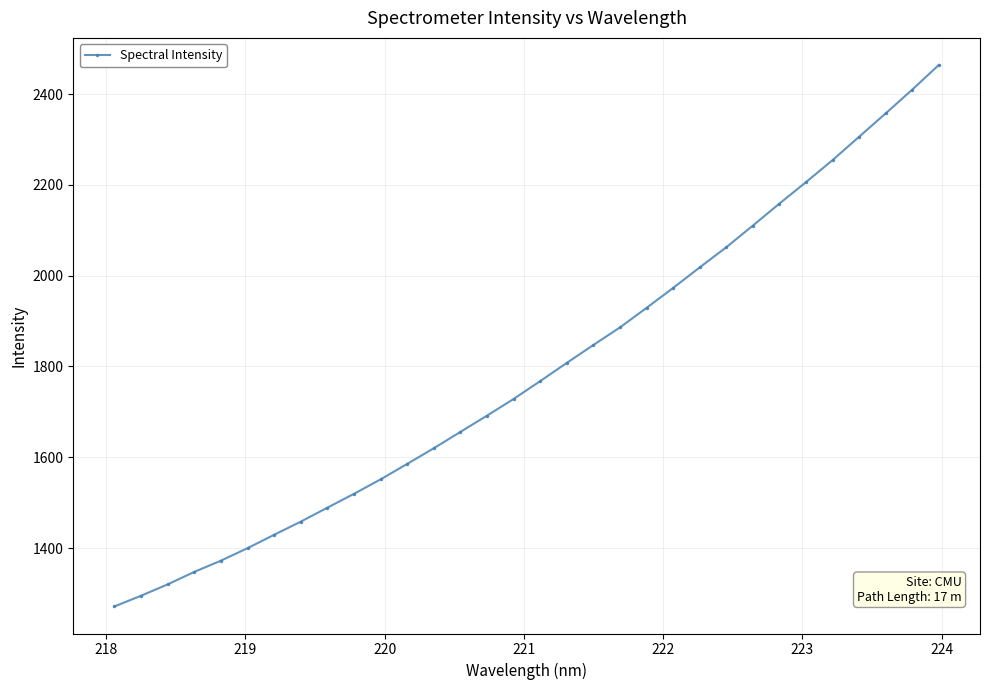

What is the value of the 14th point from the left?

1655.9